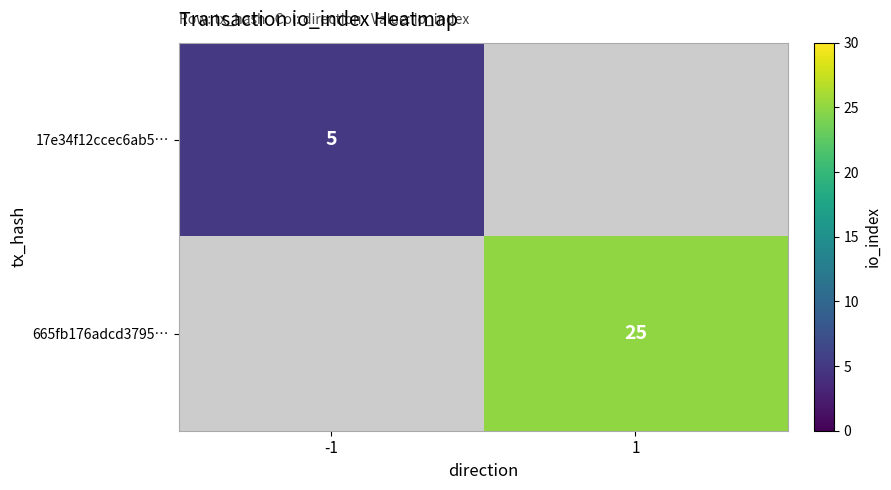

The 665fb176adcd3795… series shows 25 at 1. True or false?

True